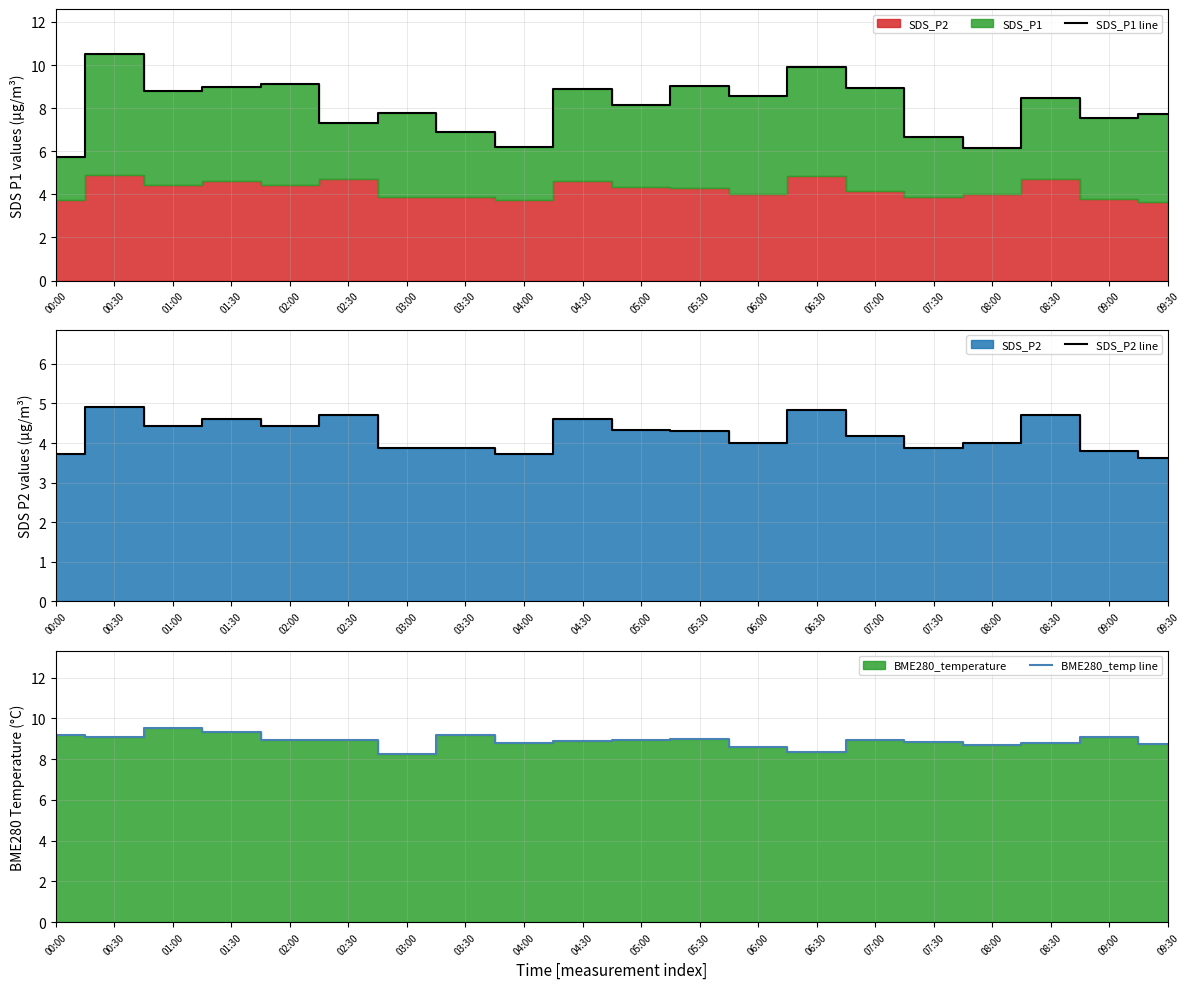

List the labels in order of SDS_P2 line value, smallest first.

09:30, 00:00, 04:00, 09:00, 03:00, 03:30, 07:30, 06:00, 08:00, 07:00, 05:30, 05:00, 01:00, 02:00, 01:30, 04:30, 02:30, 08:30, 06:30, 00:30